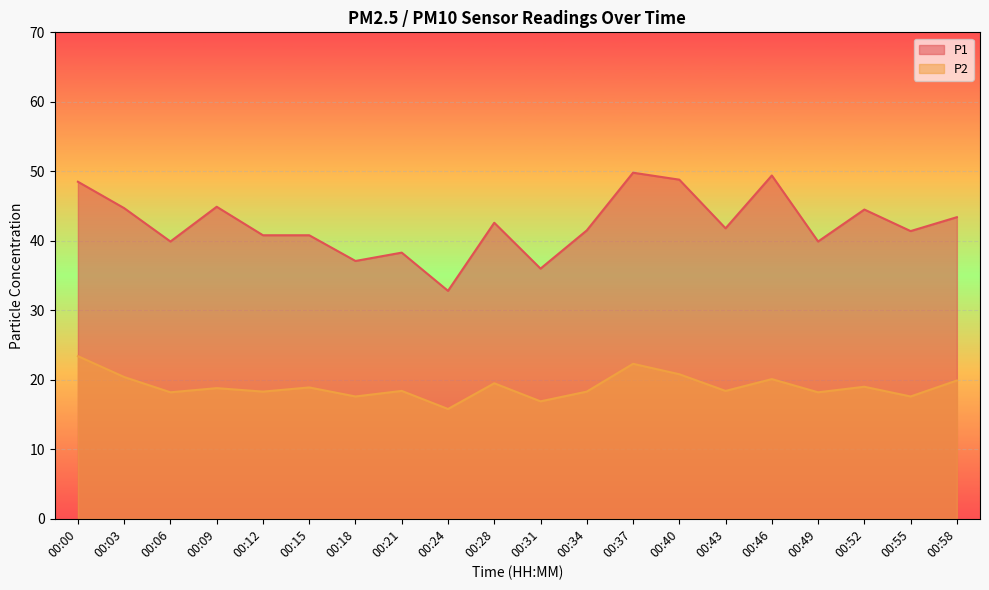

At which label does P1 reach its peak?

00:37